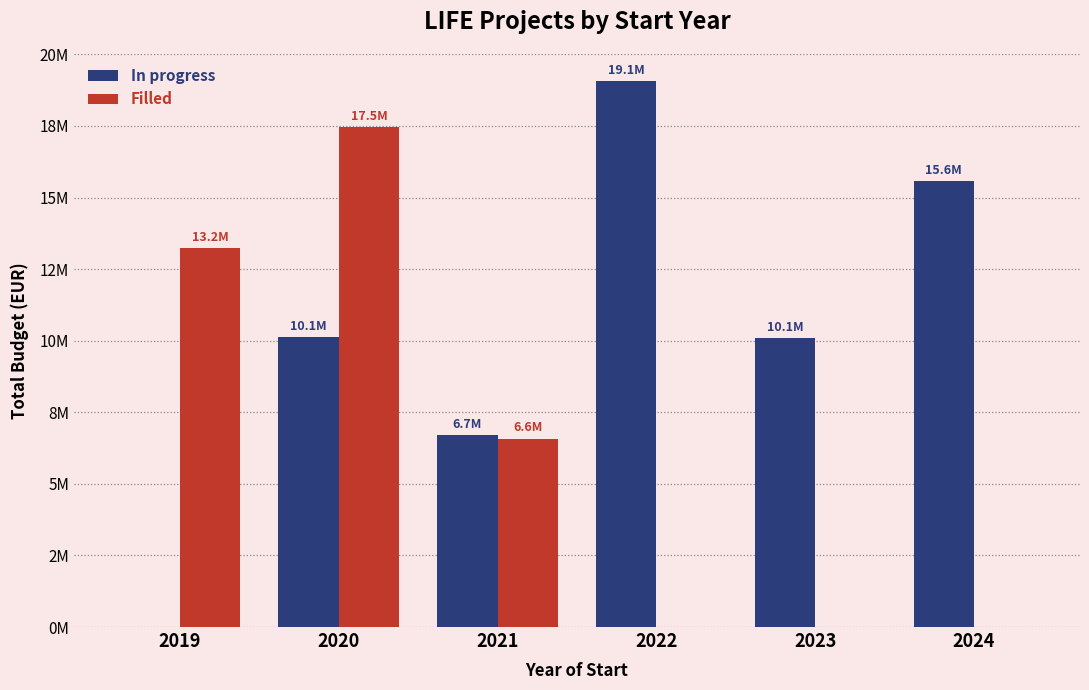

What is the difference between the highest and lowest values at 2020?

7328572